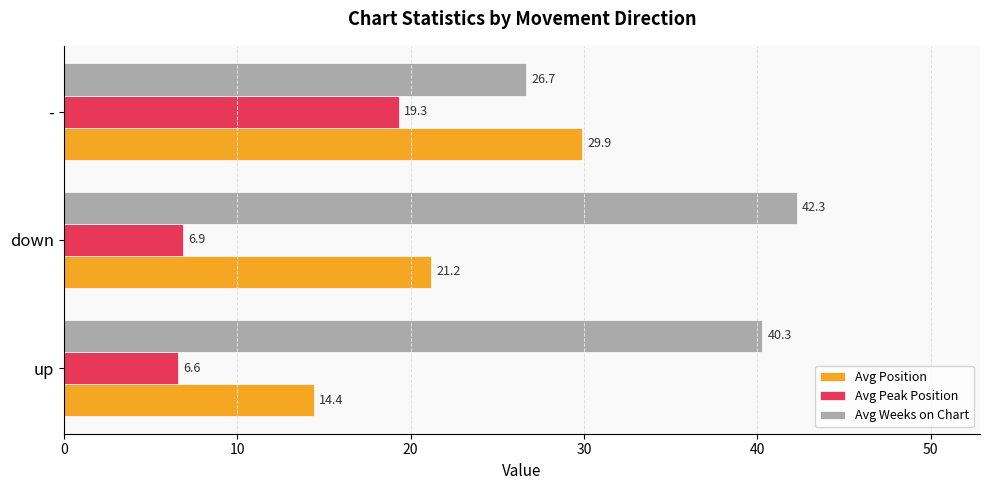

What are all the series names shown in the legend?

Avg Position, Avg Peak Position, Avg Weeks on Chart